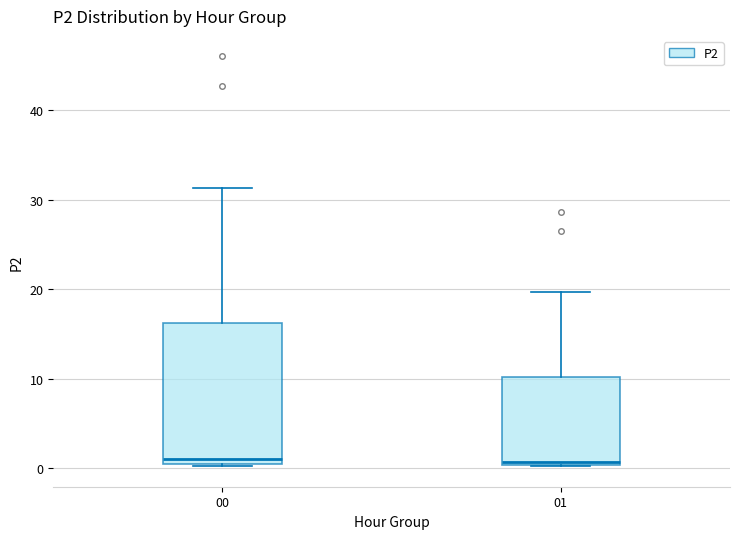

Reading left to right, read every box against the y-axis: the position of its median line, the range the box covers, and the ends of its whiskers. The values are not printed on the chart, so give them approximately, as read against the axis.

00: median 1, box 0 to 16, whiskers 0 to 31
01: median 1, box 0 to 10, whiskers 0 to 20